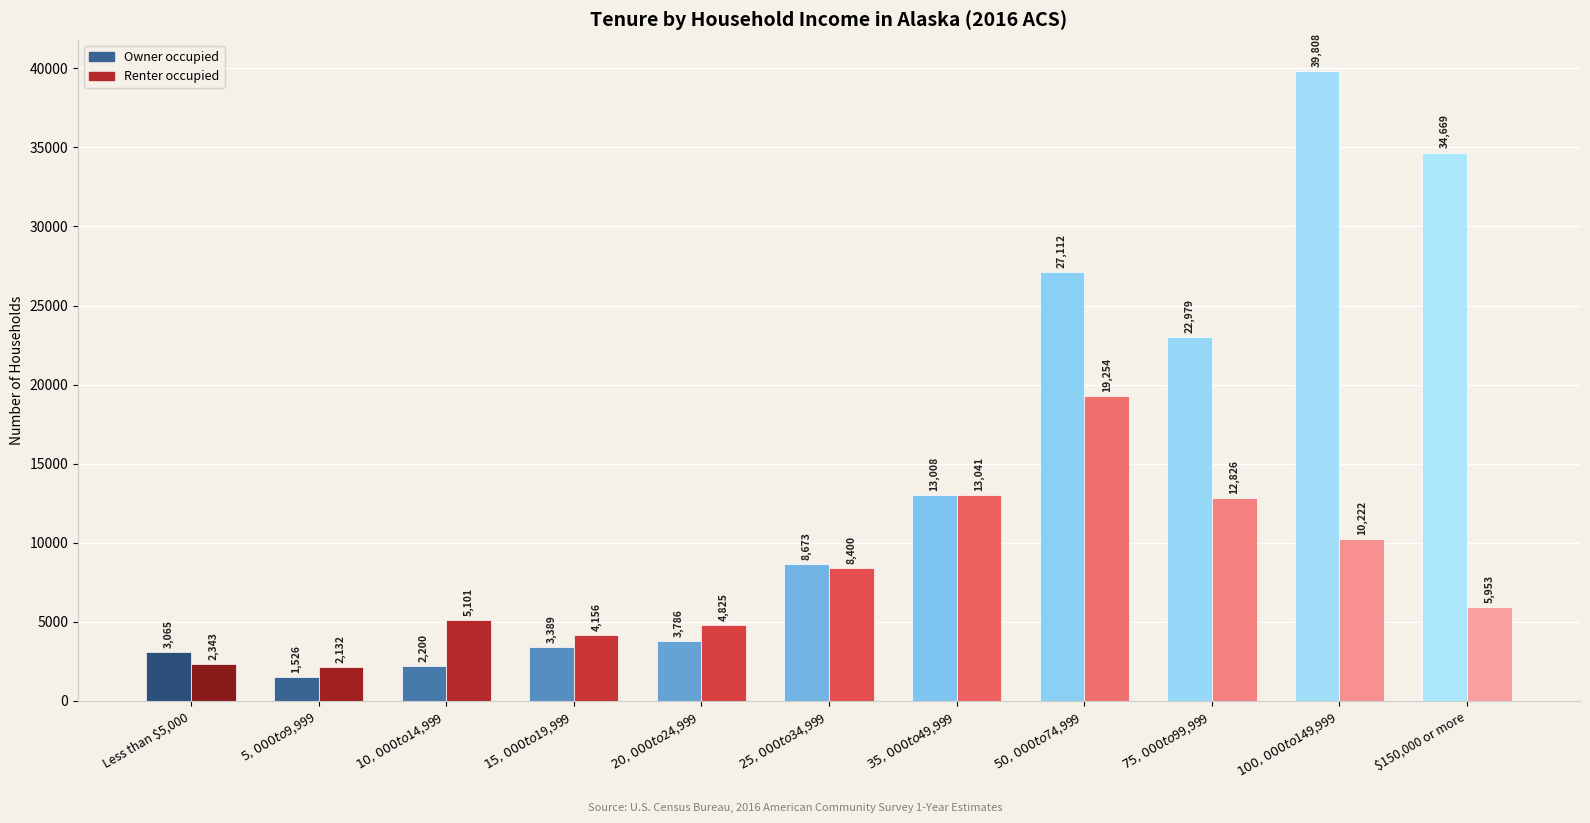

Rank the series by their maximum value, from lowest to highest.

Renter occupied, Owner occupied